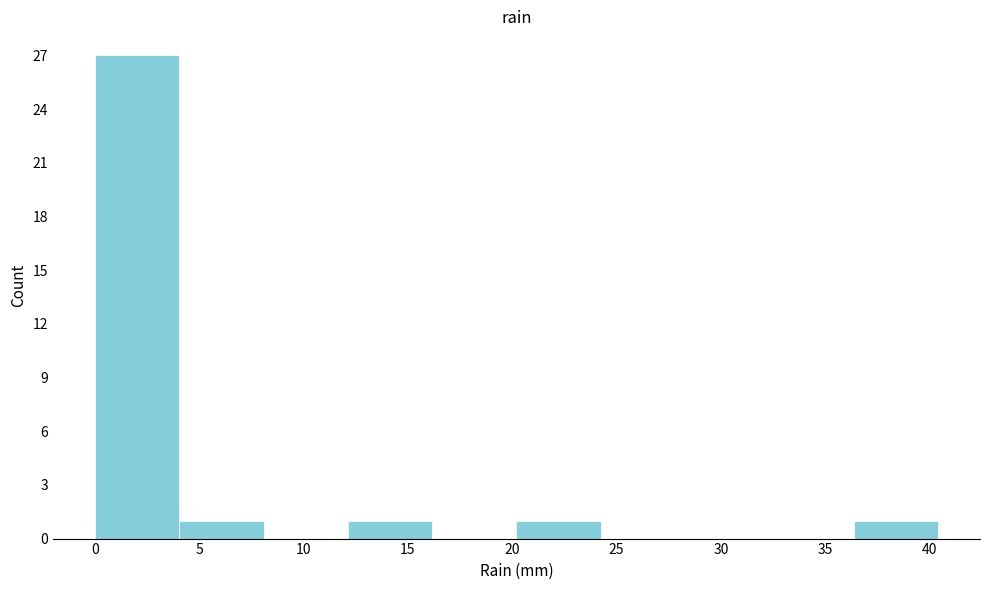

Reading left to right, list every bar in this chart as the range it spans on the x-axis followed by its height. Neither the bar edges nor the heights are printed on the chart, so give them approximately, as read against the axes.

0.0 to 4.0: 27
4.0 to 8.0: 1
8.0 to 12.0: 0
12.0 to 16.0: 1
16.0 to 20.0: 0
20.0 to 24.0: 1
24.0 to 28.5: 0
28.5 to 32.5: 0
32.5 to 36.5: 0
36.5 to 40.5: 1